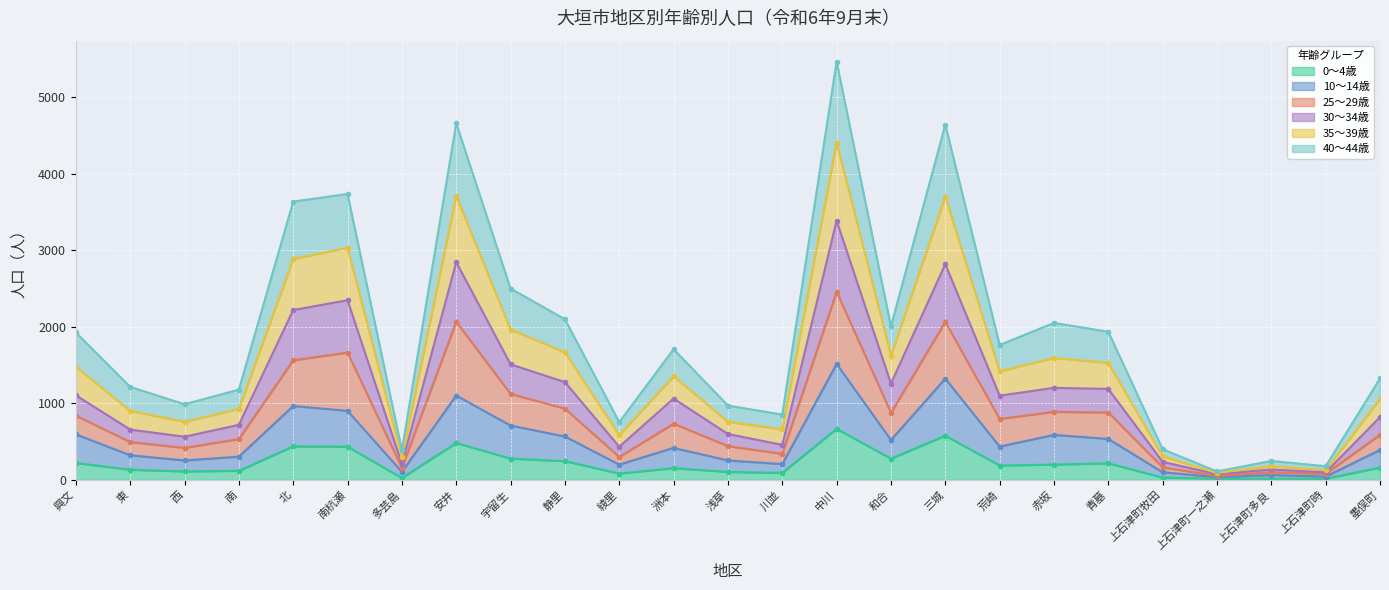

The 0～4歳 series shows 577 at 三城. True or false?

True